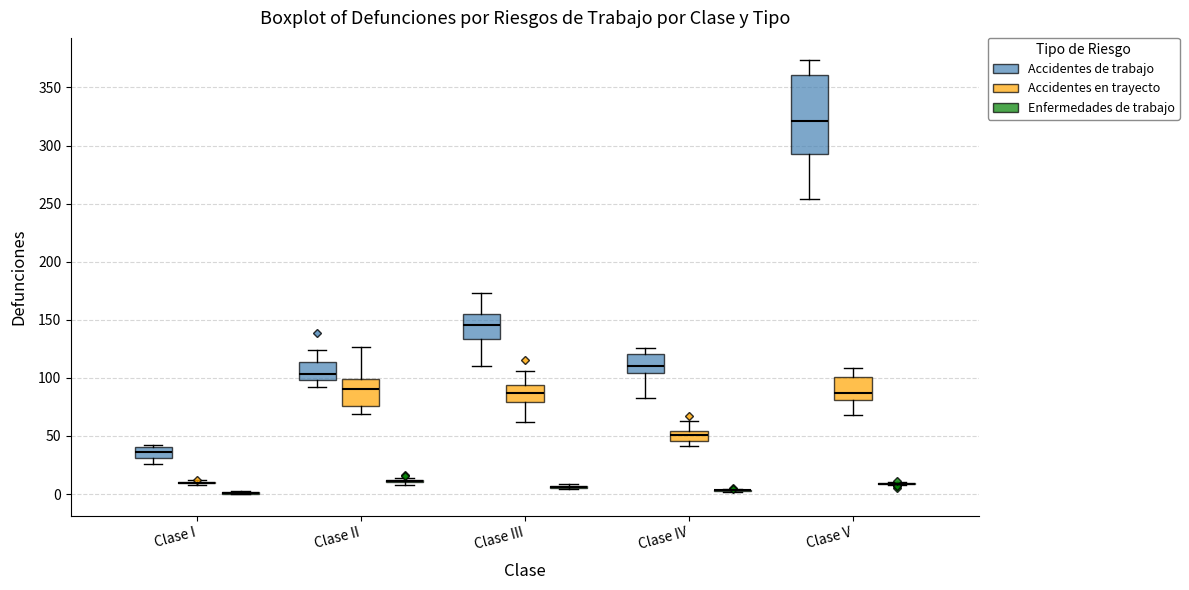

Which box is the tallest, from its lower edge to its upper edge?

Clase V (Accidentes de trabajo)